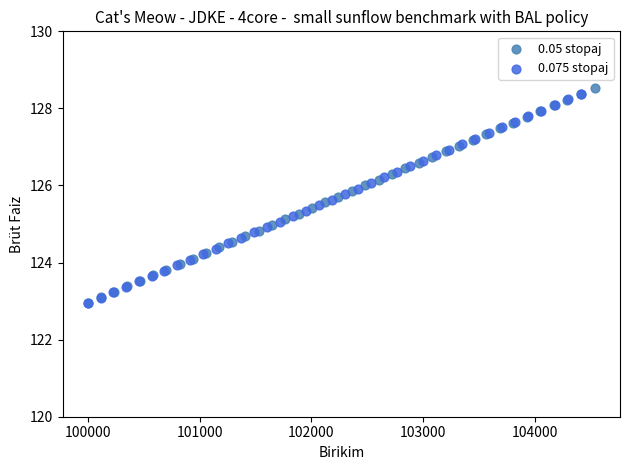

Which series has the widest spread of Y values?

0.05 stopaj